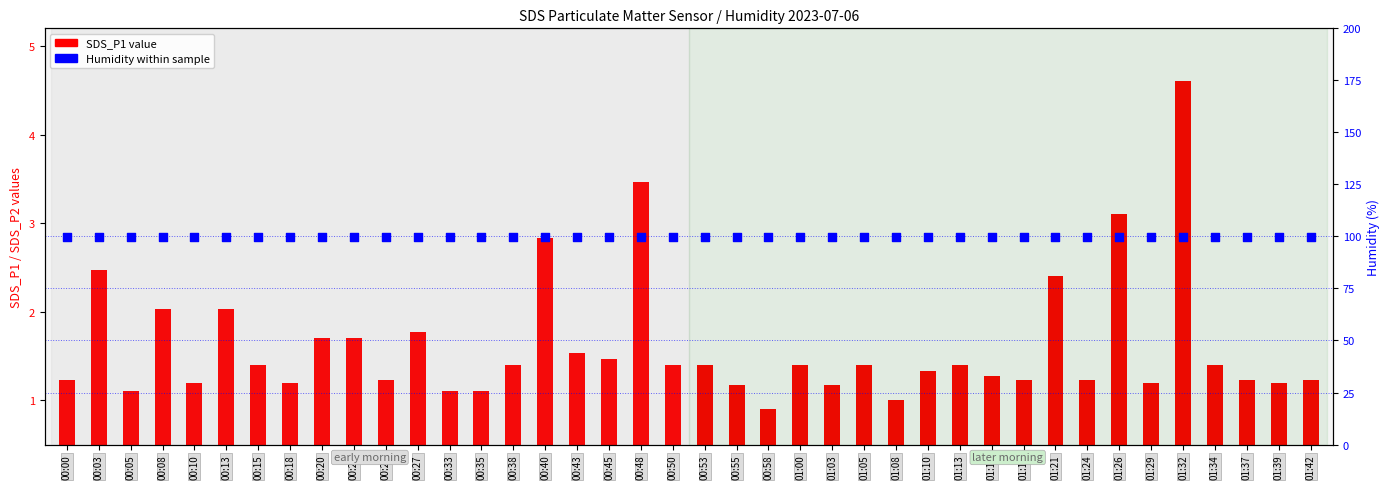

Which series contains the lowest Y value?

SDS_P1